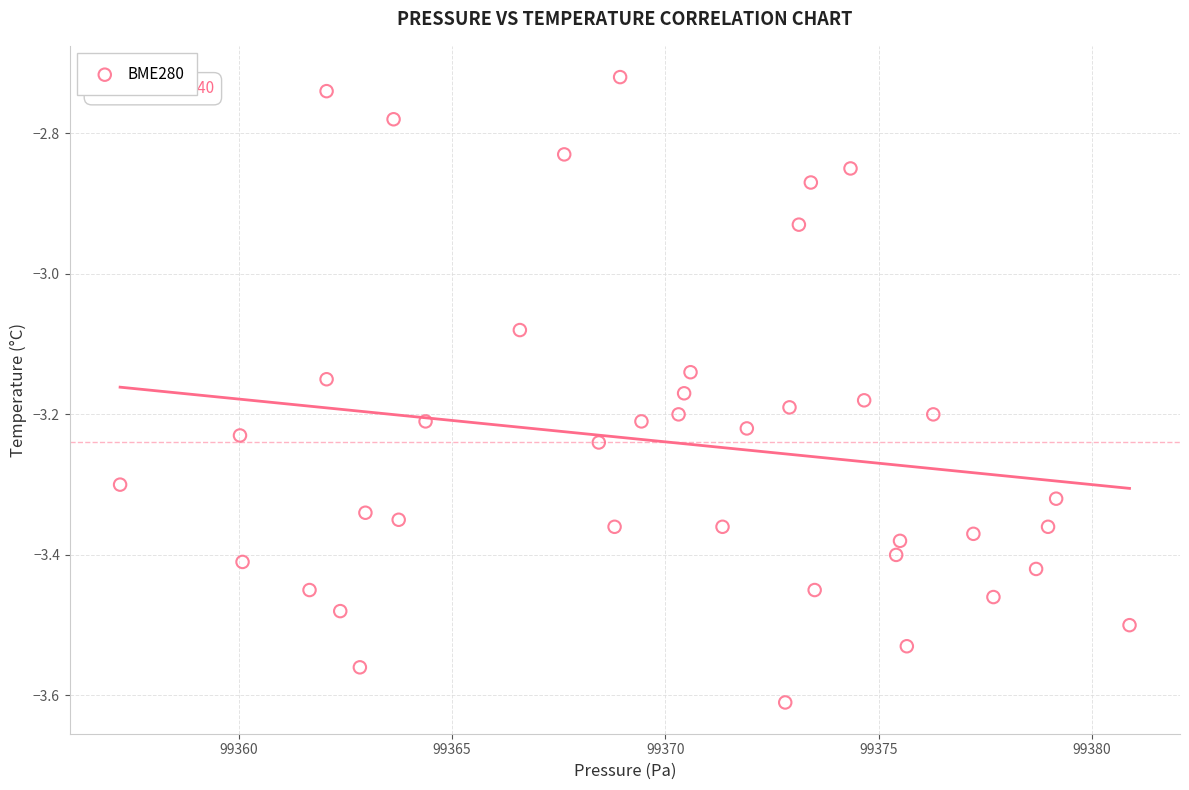

What is the range of X values (max minus min)?

23.7